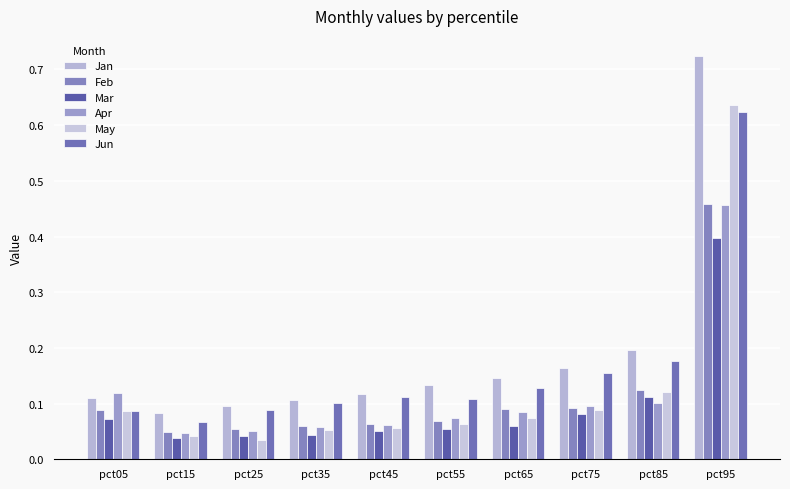

How many categories are shown in the chart?

10